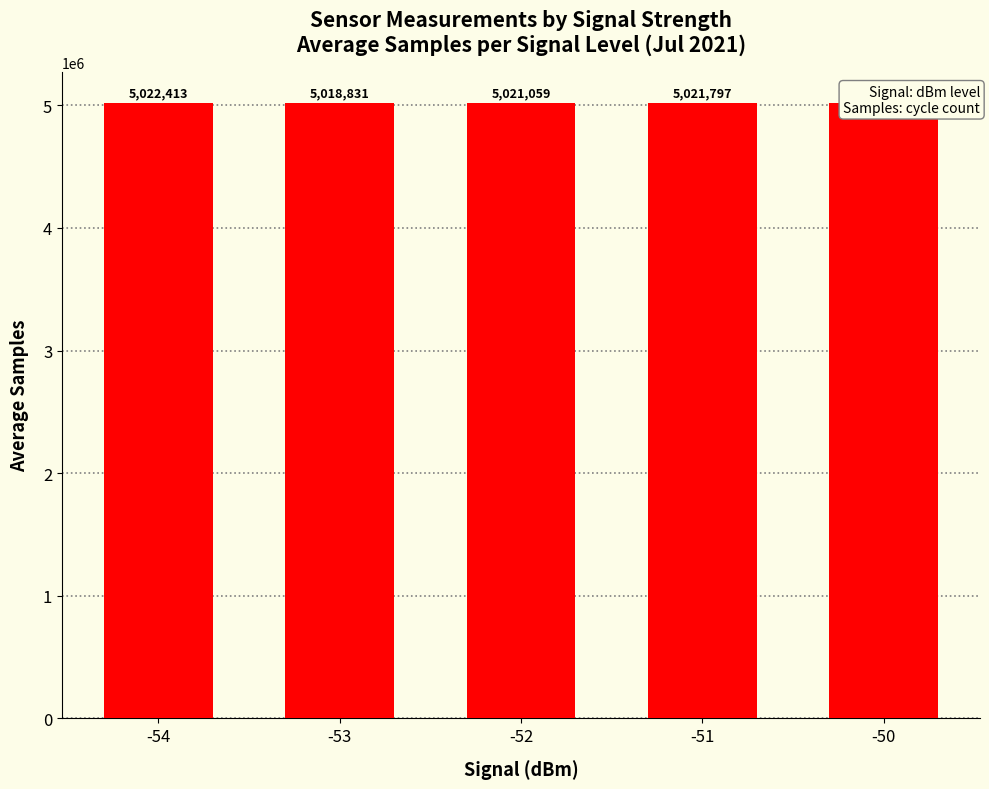

How many bars are there in total?

5